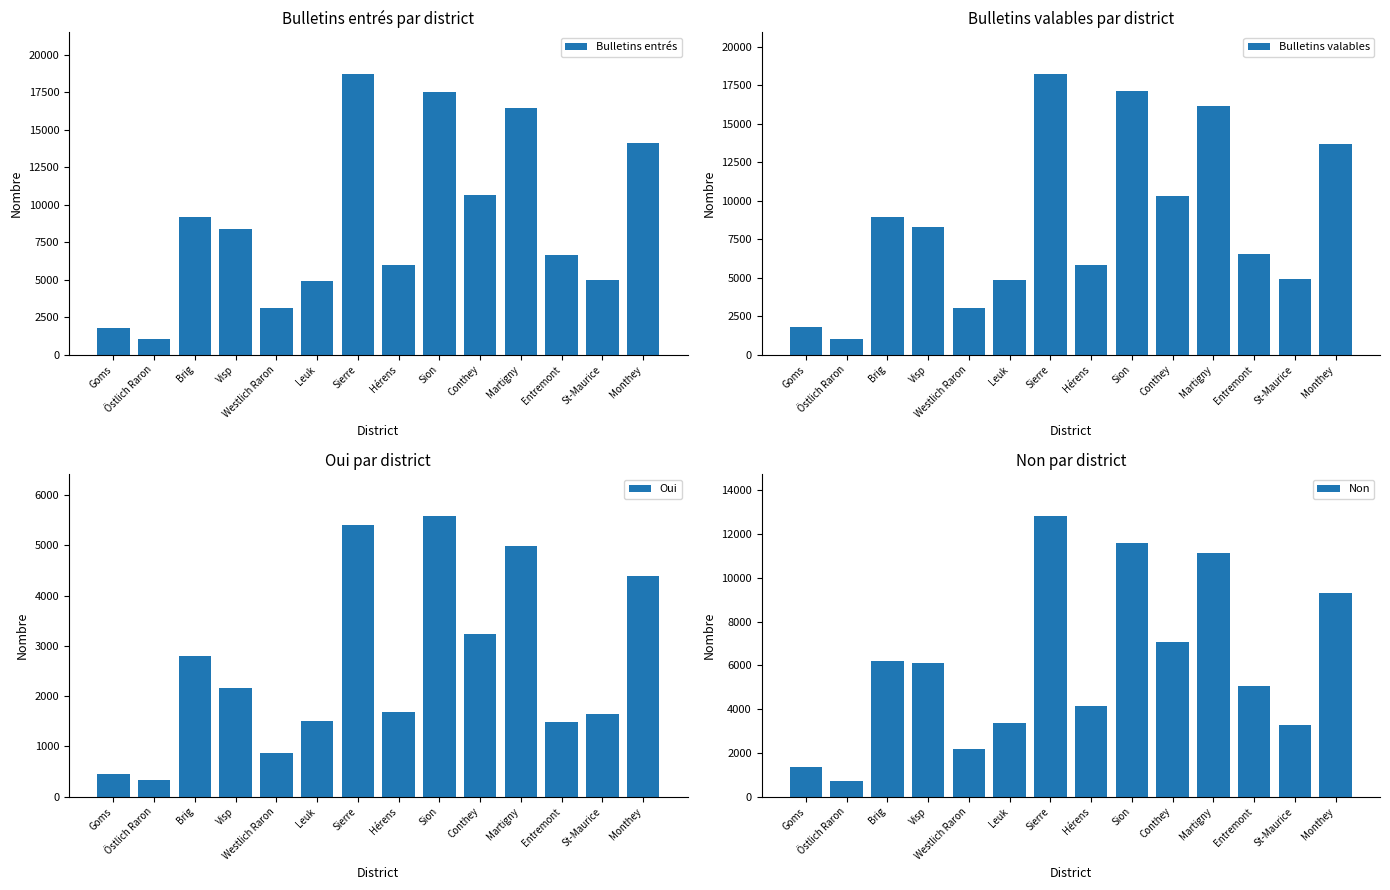

Count the number of categories in the chart.

14